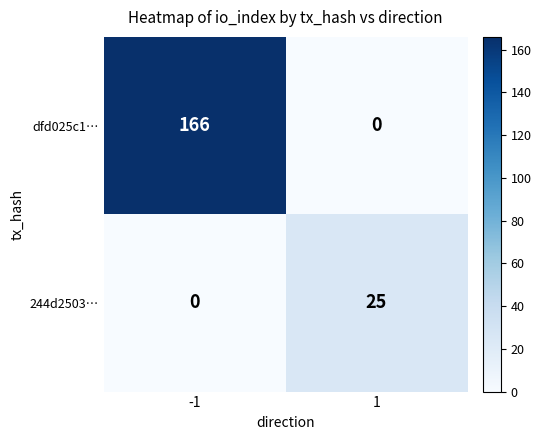

At which category is the sum across all series the highest?

-1